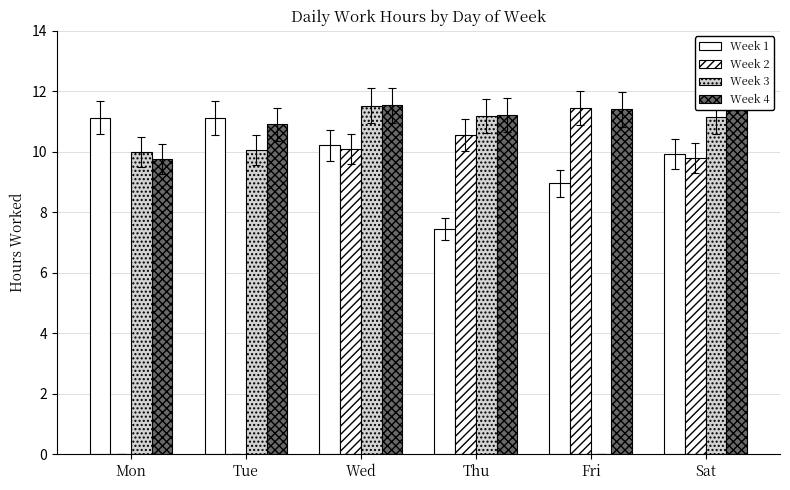

Which label corresponds to the largest value in the chart?

Sat